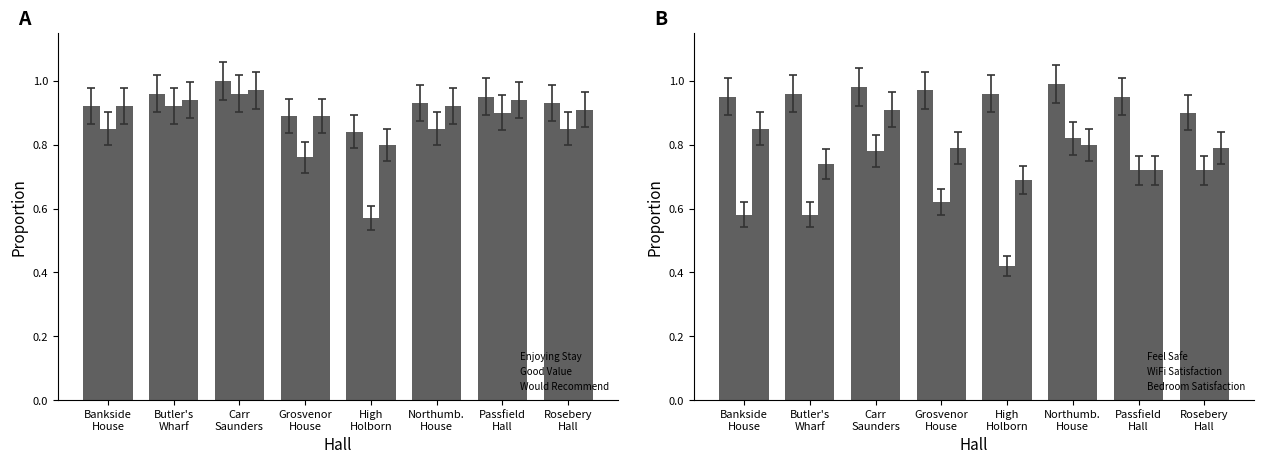

Rank the categories by WiFi Satisfaction value from highest to lowest.

Northumb.
House, Carr
Saunders, Passfield
Hall, Rosebery
Hall, Grosvenor
House, Bankside
House, Butler's
Wharf, High
Holborn